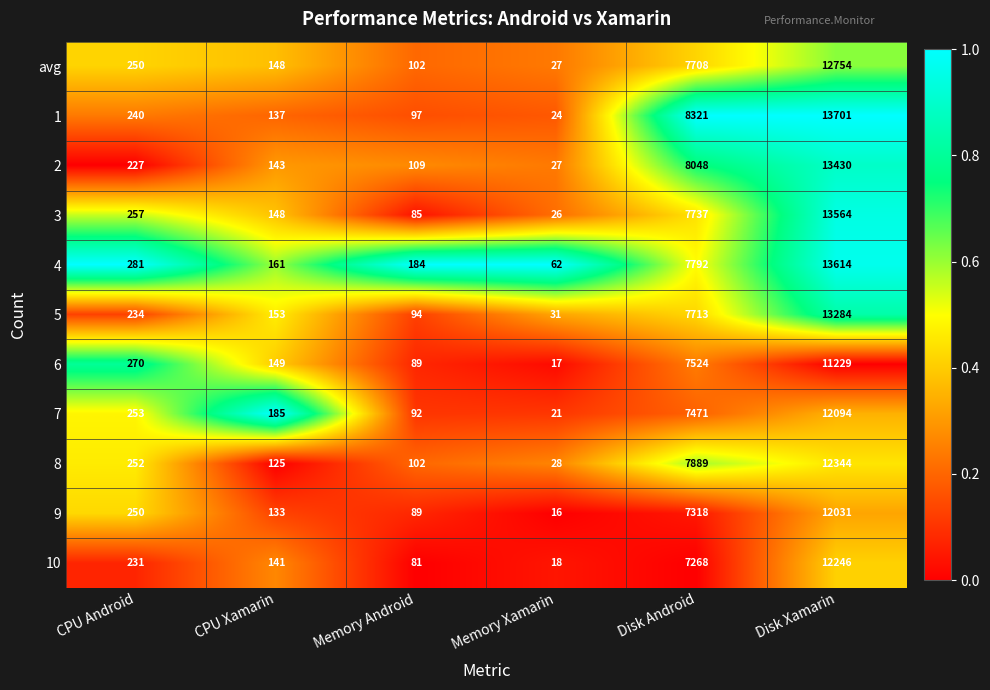

At Disk Xamarin, list the series in order from smallest to largest.

6, 9, 7, 10, 8, avg, 5, 2, 3, 4, 1